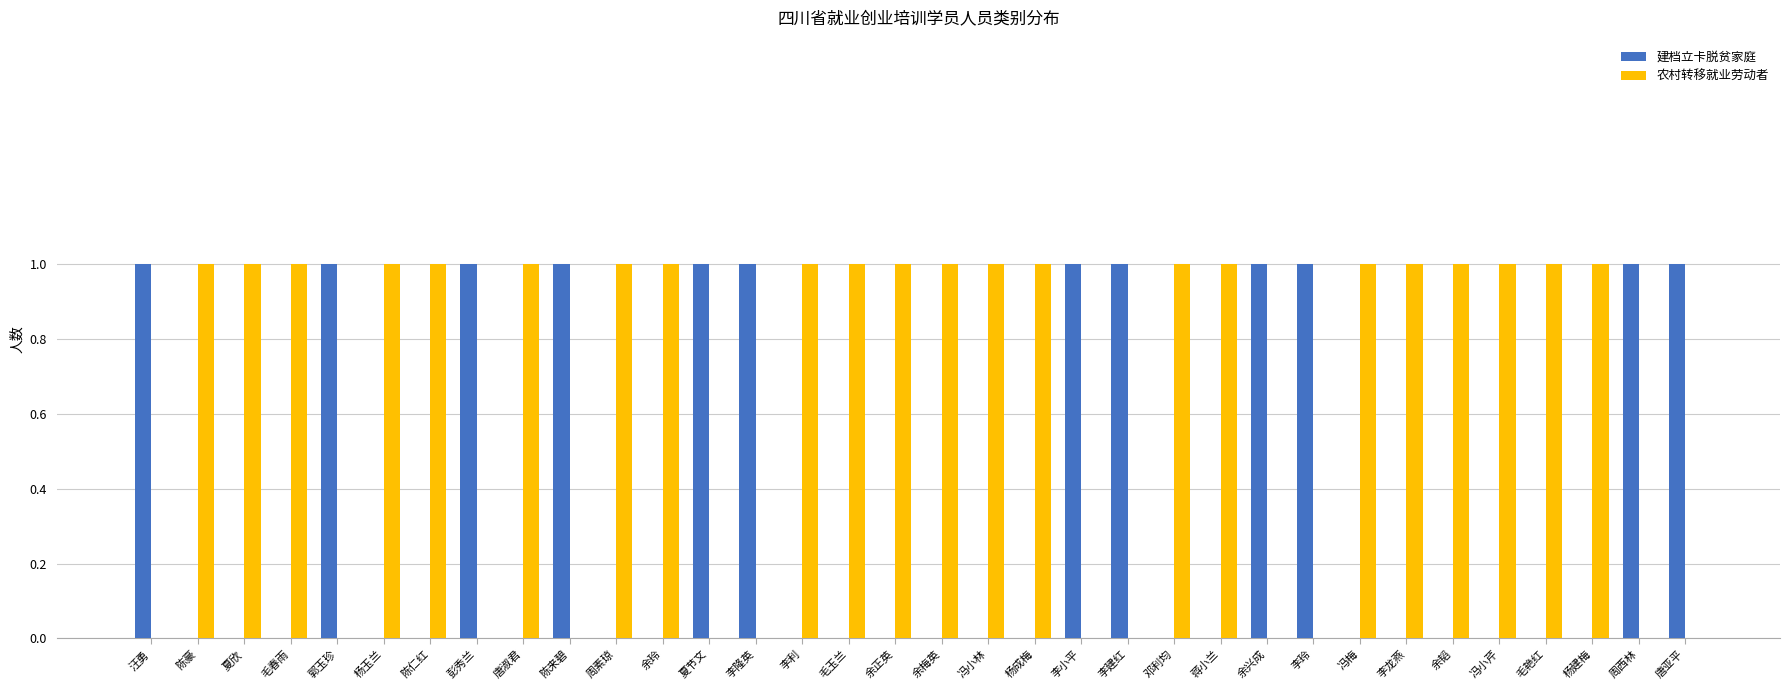

What is the sum of all 农村转移就业劳动者 values?

22